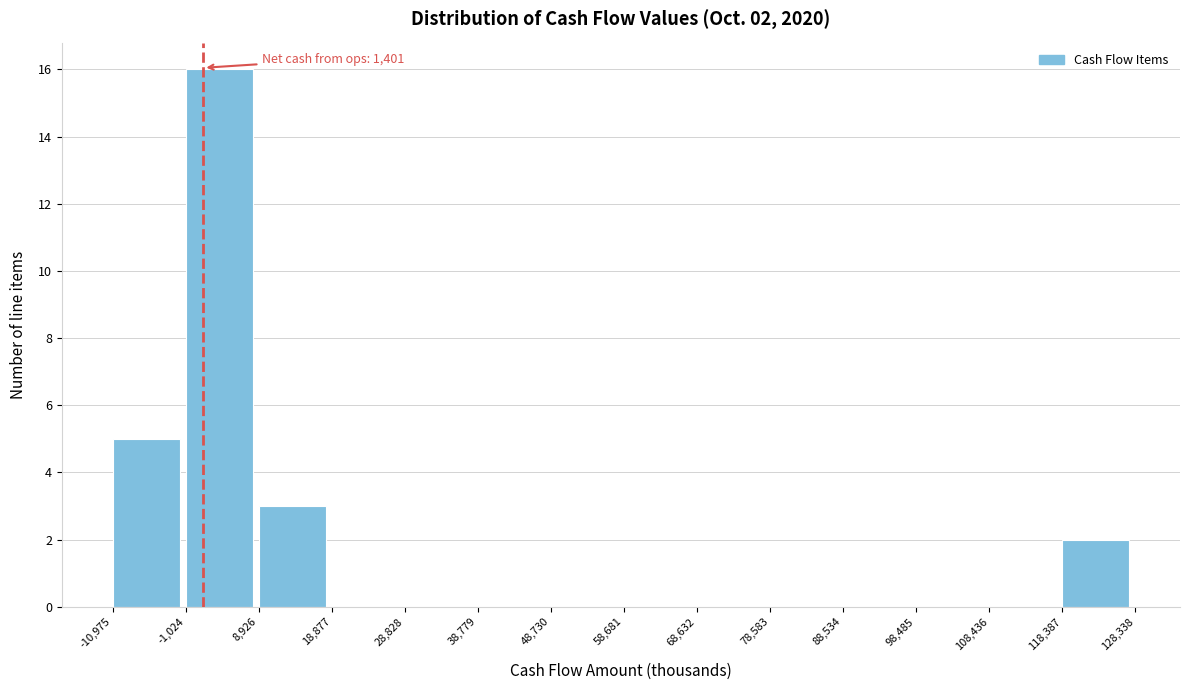

Which range on the x-axis has the tallest bar?

-1,024 to 8,926